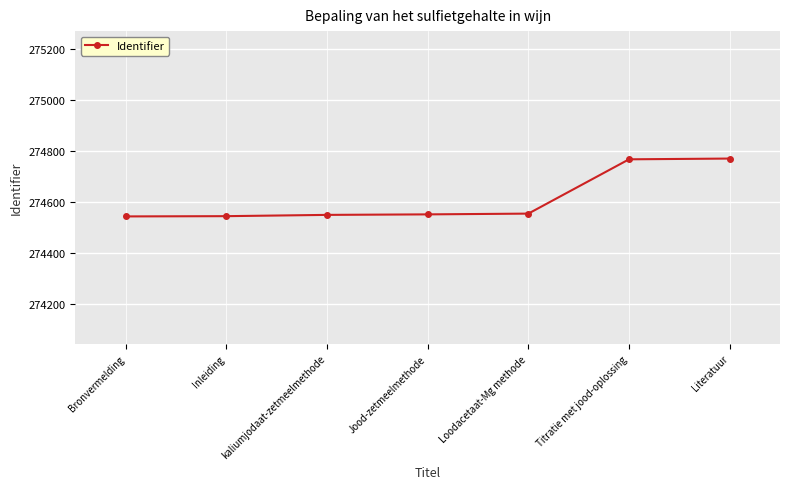

What is the difference between the values at Titratie met jood-oplossing and Jood-zetmeelmethode?

216